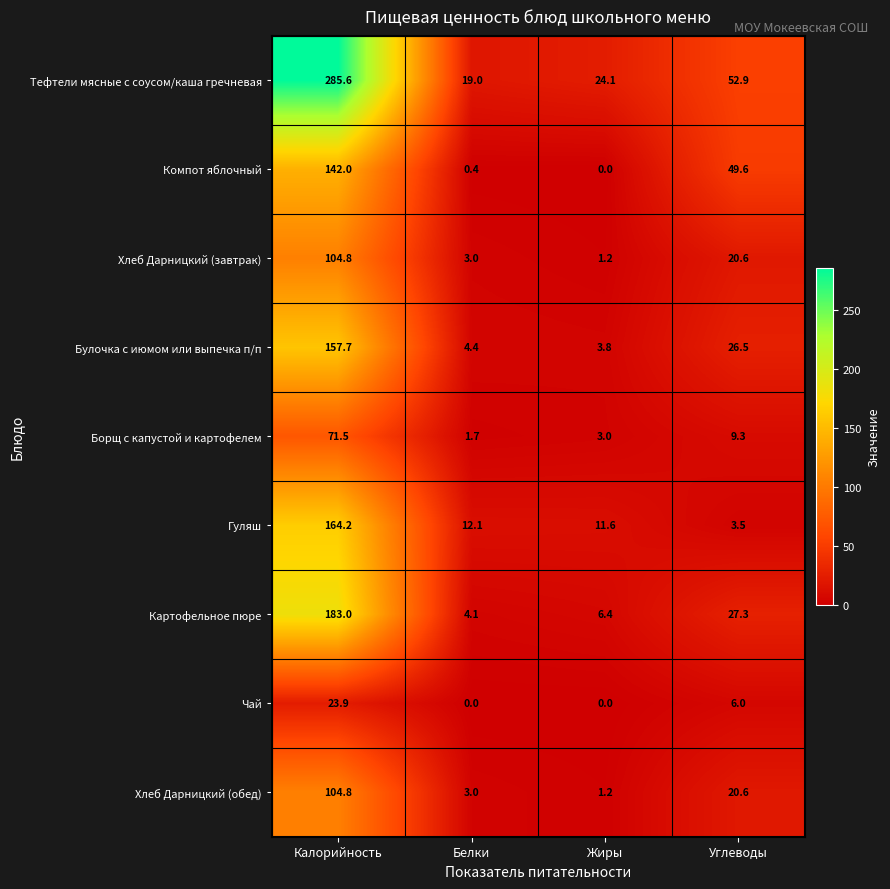

The value of Хлеб Дарницкий (обед) at Углеводы is 5.5. True or false?

False